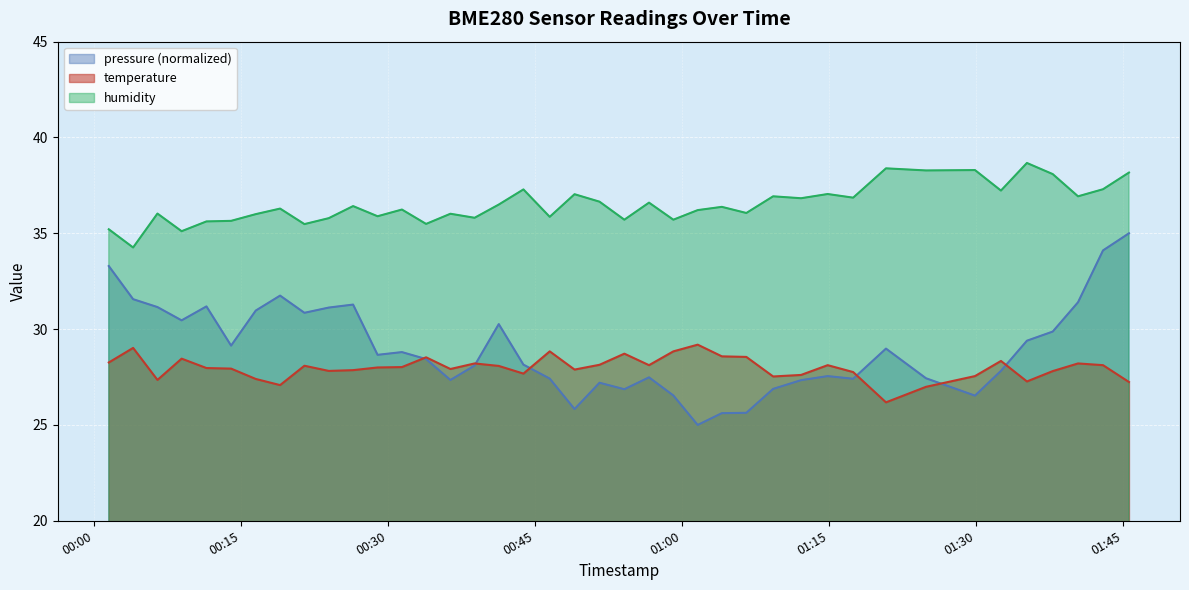

Which series has the widest spread of values?

pressure (normalized)